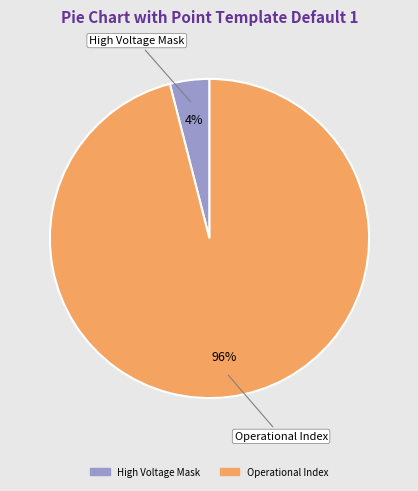

To the nearest percent, what is the difference between the largest and smallest slice percentages?

92%